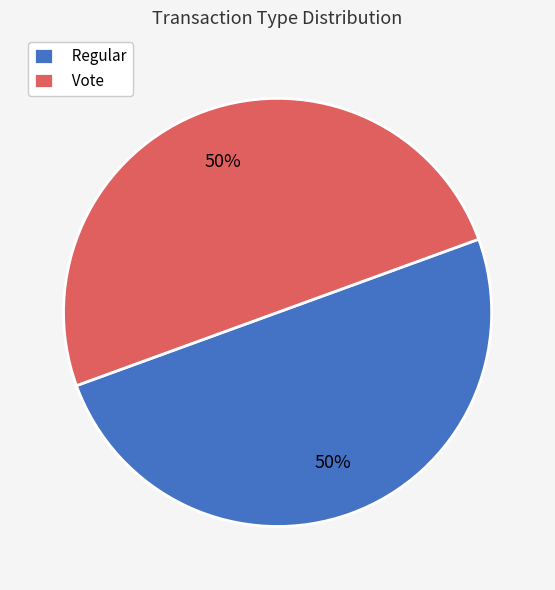

To the nearest percent, what is the difference between the Regular and Vote slice percentages?

0%